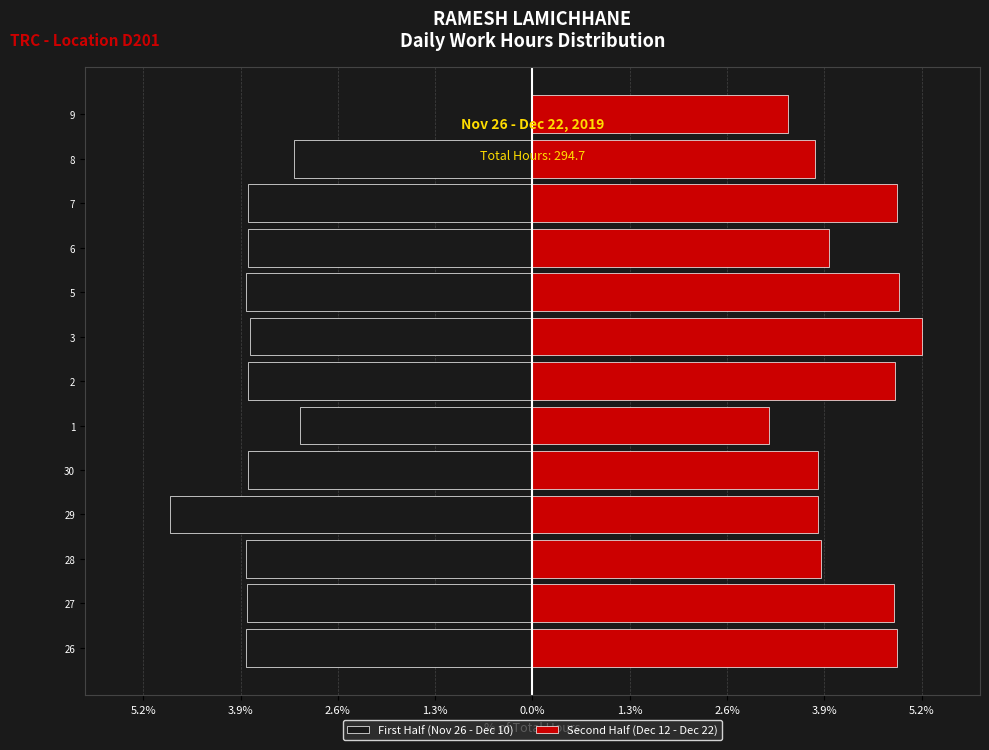

Is it true that Second Half (Dec 12 - Dec 22) equals 6.6 at 28?

False